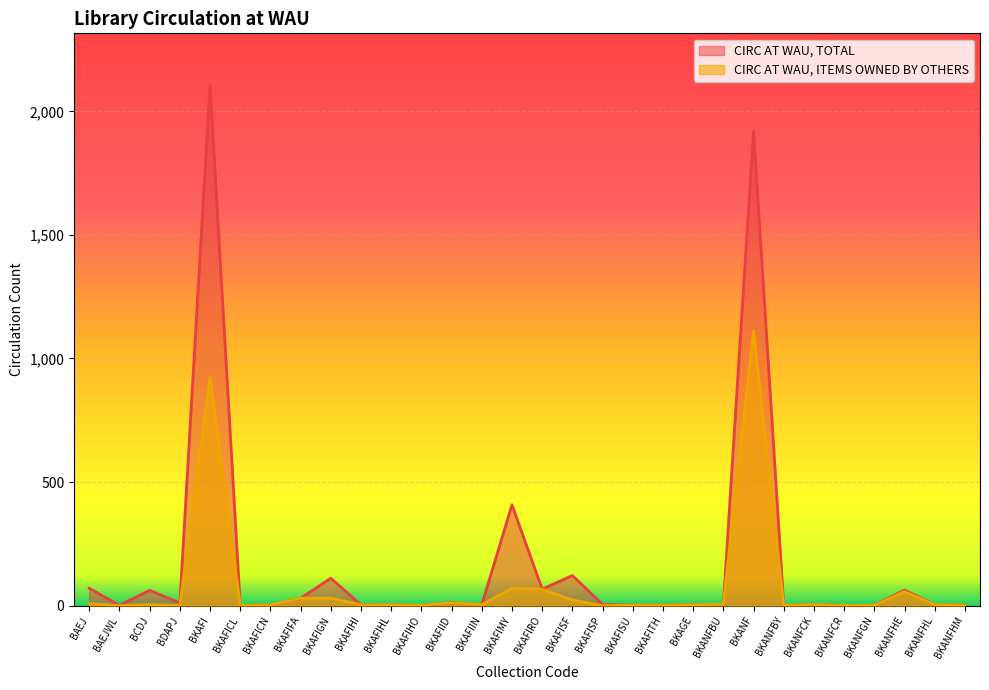

What is the maximum value for CIRC AT WAU, ITEMS OWNED BY OTHERS?

1113